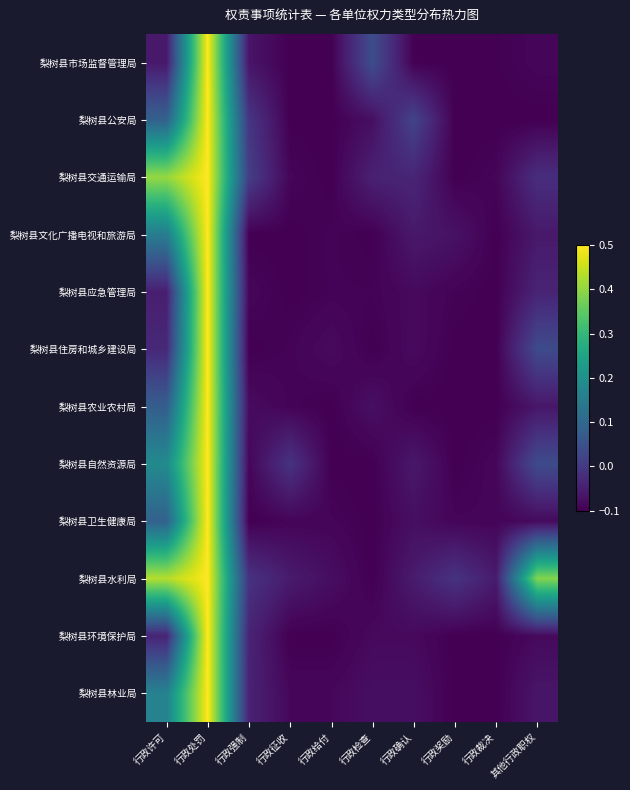

At 行政许可, list the series in order from largest to smallest.

梨树县水利局, 梨树县交通运输局, 梨树县自然资源局, 梨树县林业局, 梨树县文化广播电视和旅游局, 梨树县卫生健康局, 梨树县公安局, 梨树县农业农村局, 梨树县住房和城乡建设局, 梨树县环境保护局, 梨树县应急管理局, 梨树县市场监督管理局